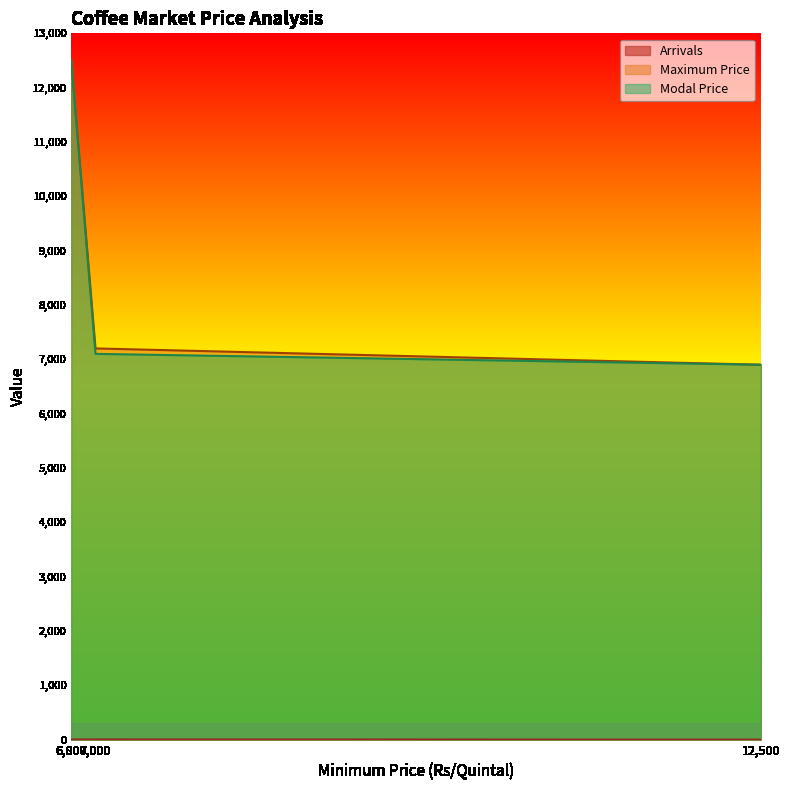

Which series has the largest total across all categories?

Maximum Price